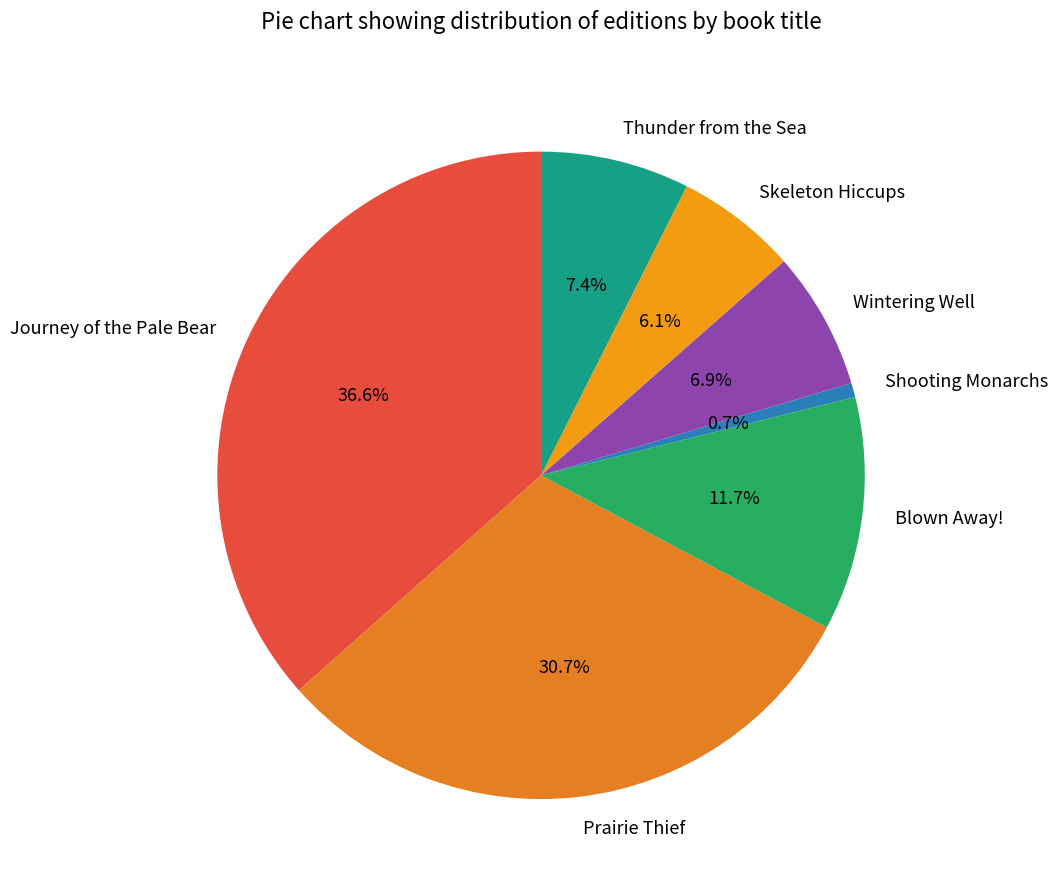

Is it true that Skeleton Hiccups is 6% of the pie?

True